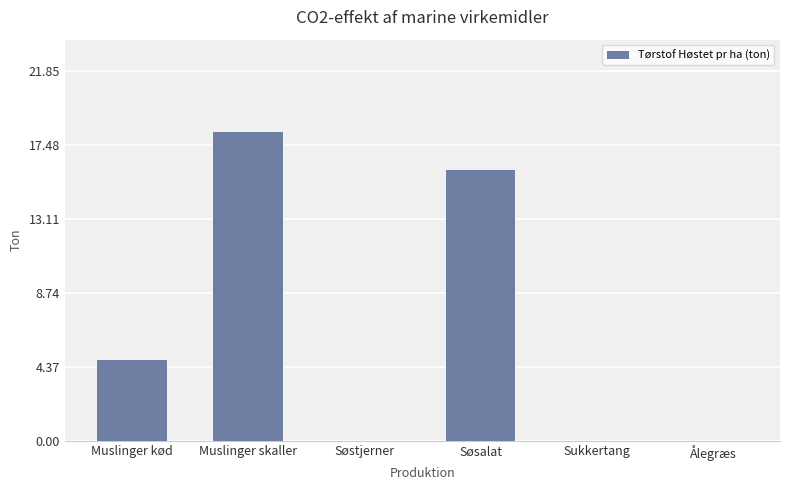

Which has a higher value, Muslinger skaller or Ålegræs?

Muslinger skaller